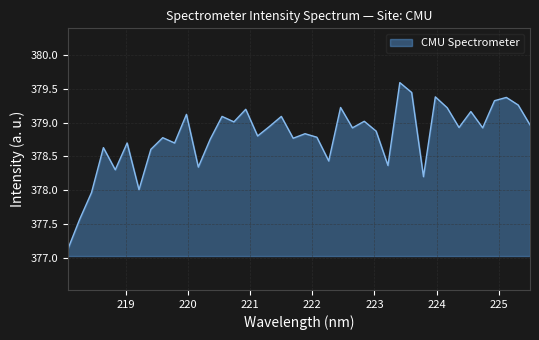

What is the difference between the maximum and minimum values?

2.5